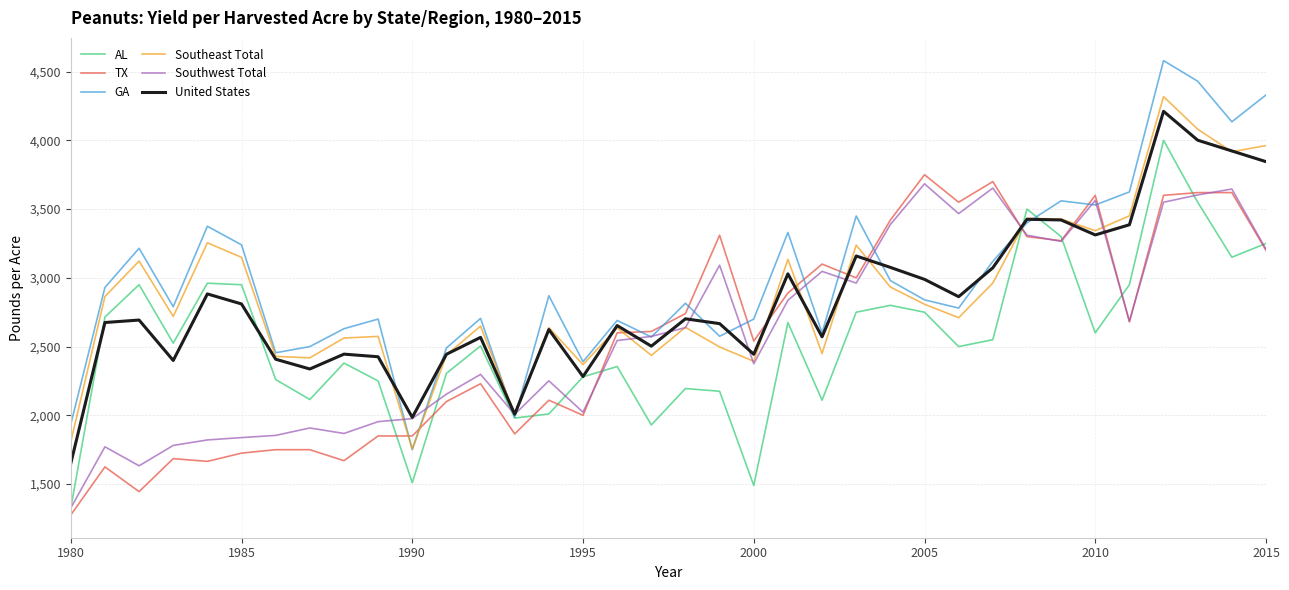

What is the difference between the maximum and second lowest values in the Southeast Total series?

2511